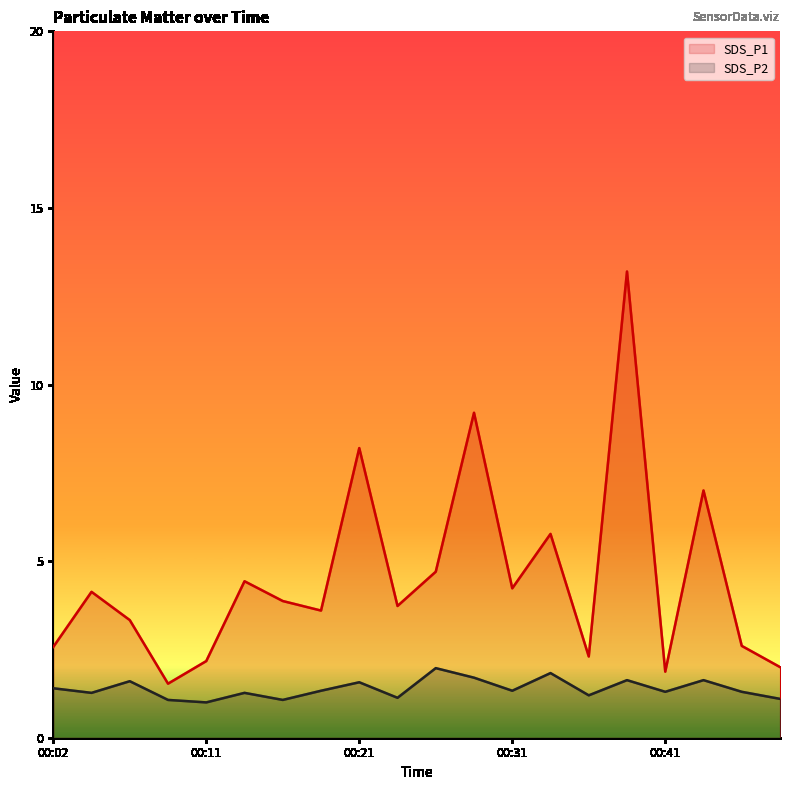

What is the value of the SDS_P2 point at the 3rd from the left?

1.6